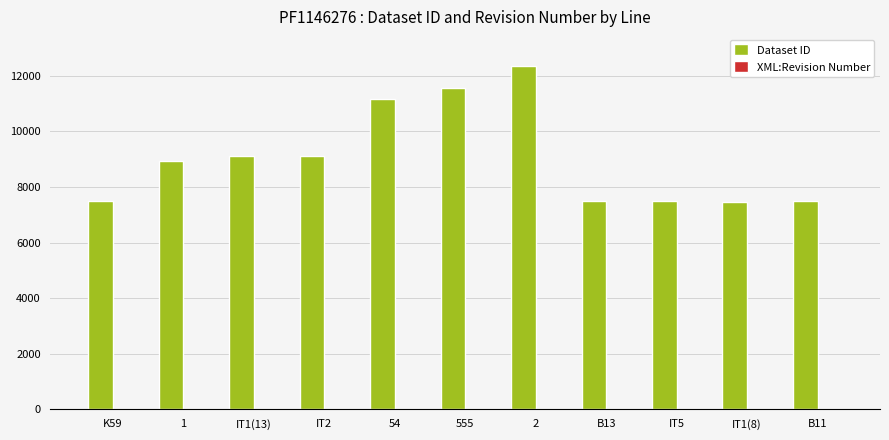

What is the sum of all Dataset ID values?

99629